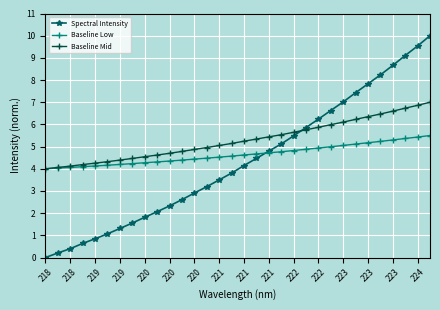

Which series has the largest range (max minus min)?

Spectral Intensity